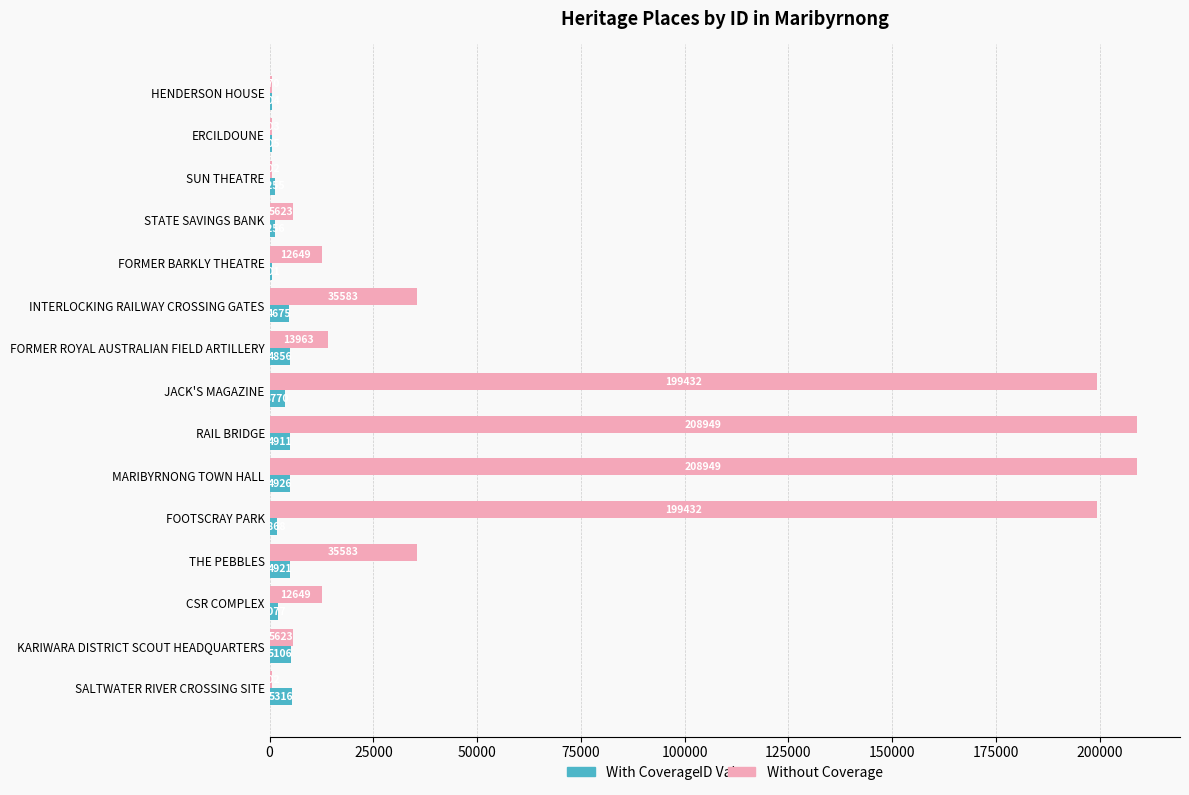

At which category is the sum across all series the highest?

MARIBYRNONG TOWN HALL